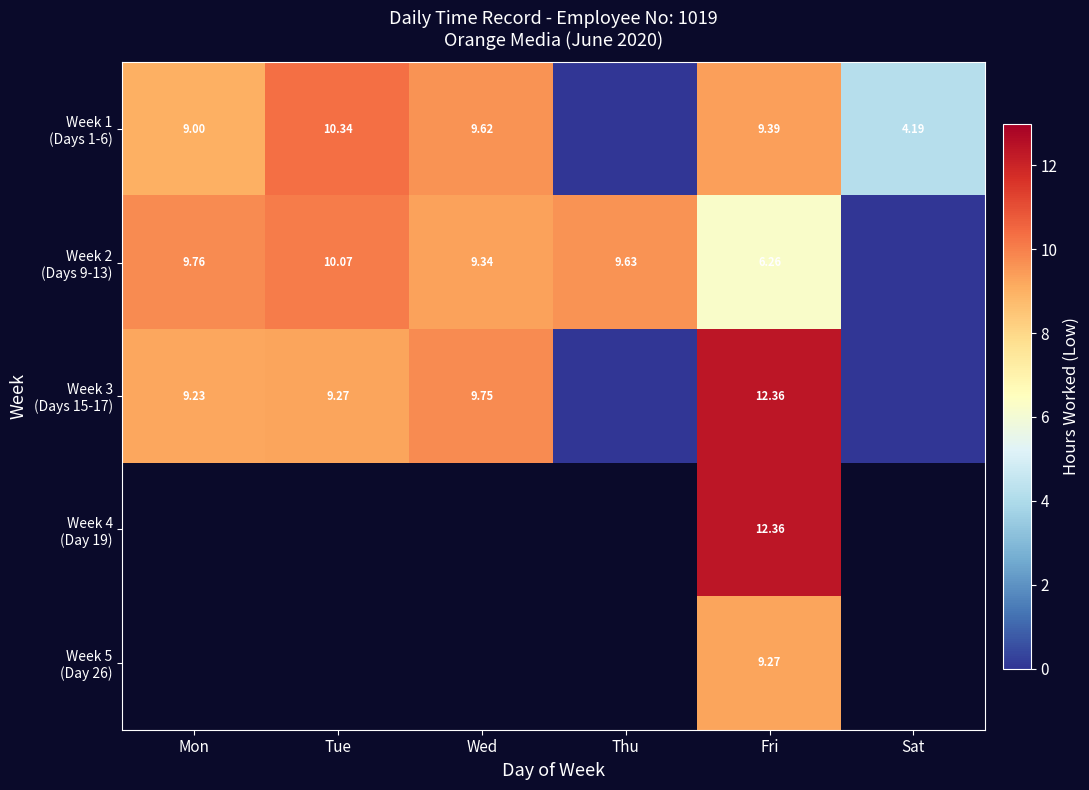

Where does the Week 2 (Days 9-13) series first go above 9?

Mon